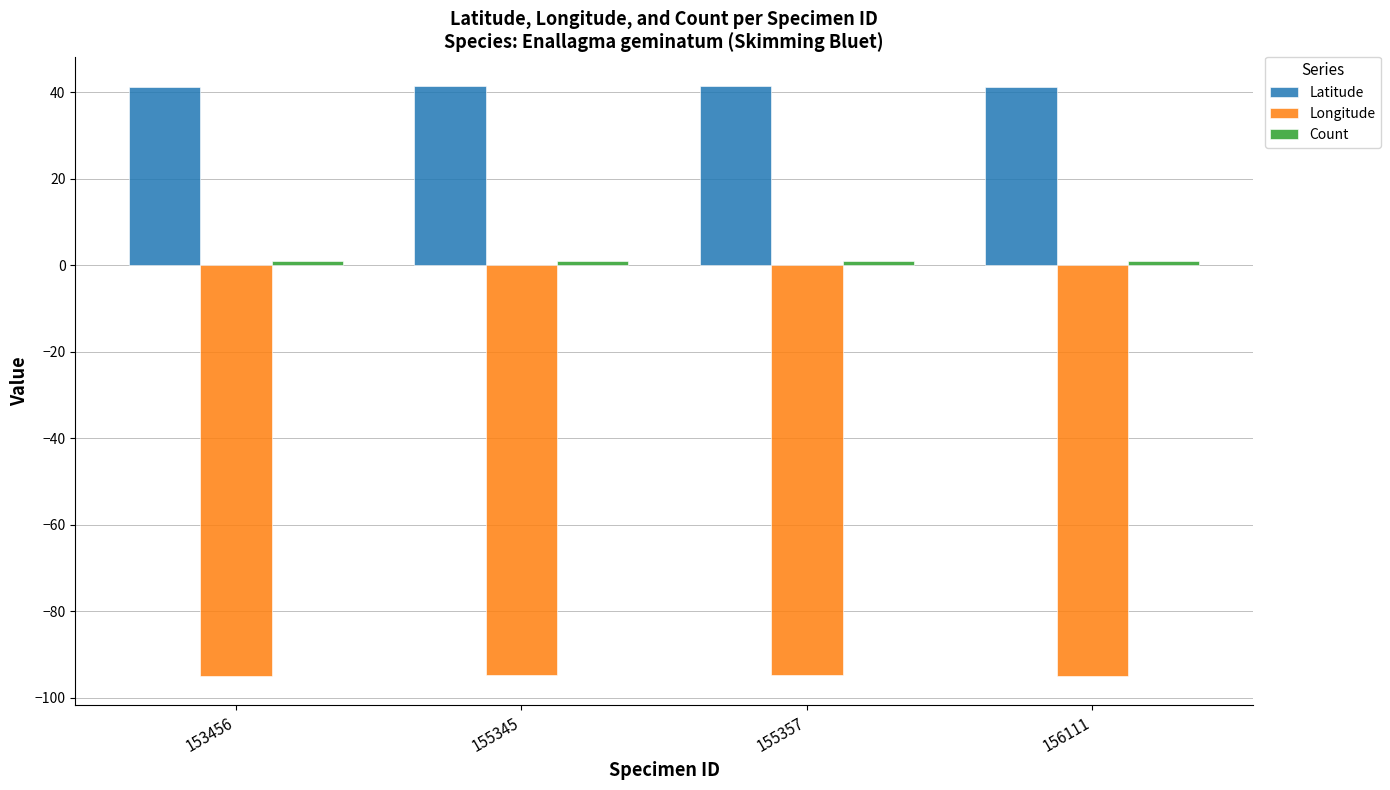

The value of Longitude at 153456 is -95.0. True or false?

True